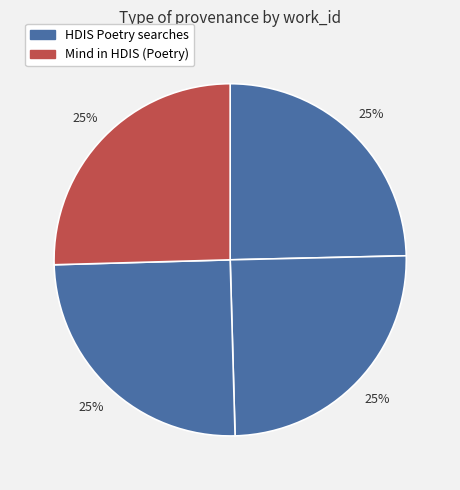

How many segments does this pie chart have?

4